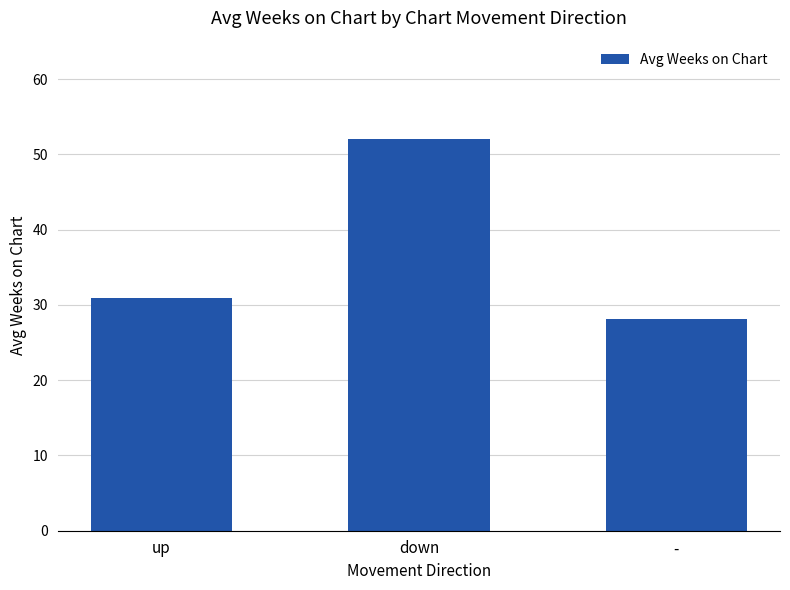

Reading right to left, list all the values displayed in this chart.

-=28.2	down=52.1	up=30.9